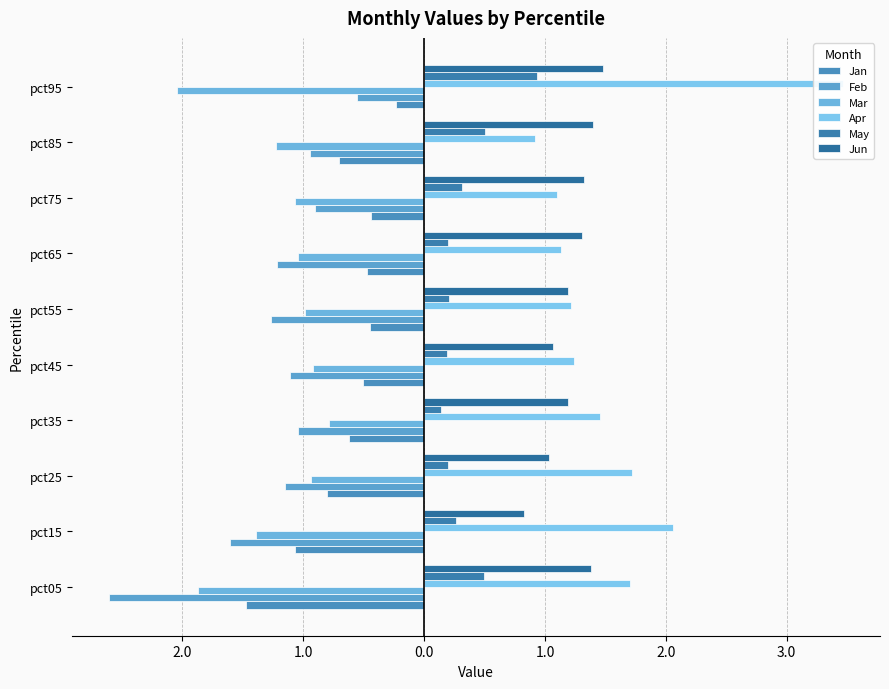

At how many categories does at least one series exceed -2?

10